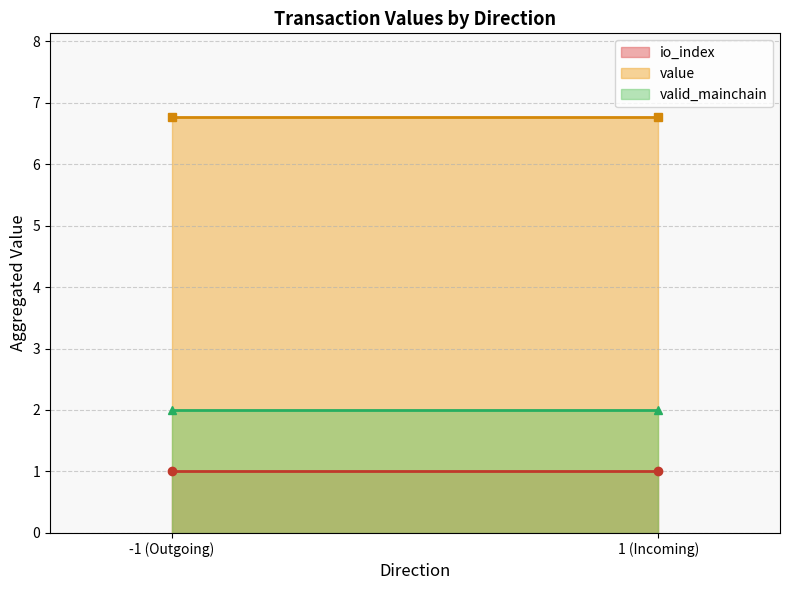

Read the io_index_line value at 1 (Incoming).

1.0